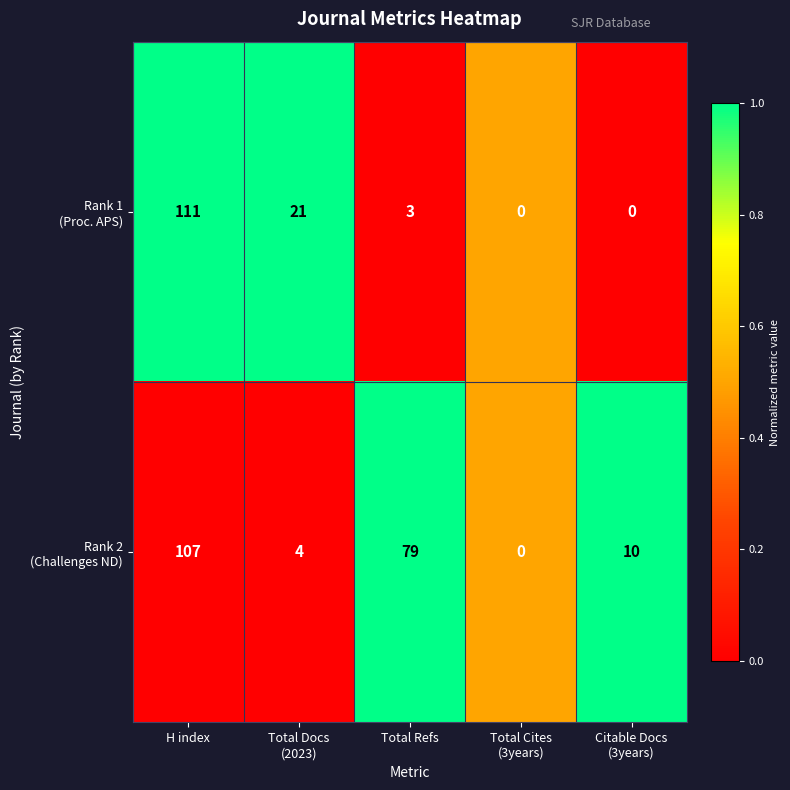

At which category is the sum across all series the highest?

H index